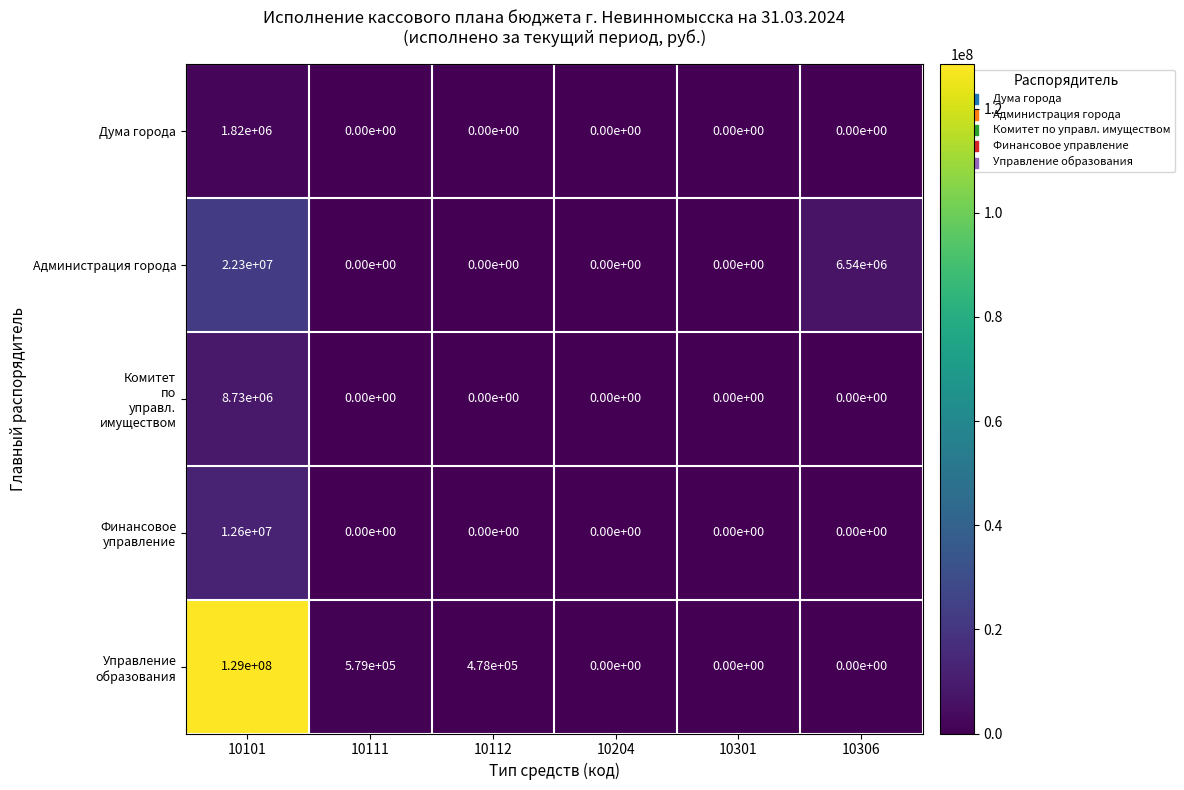

At which category does the chart reach its peak across all series?

10101